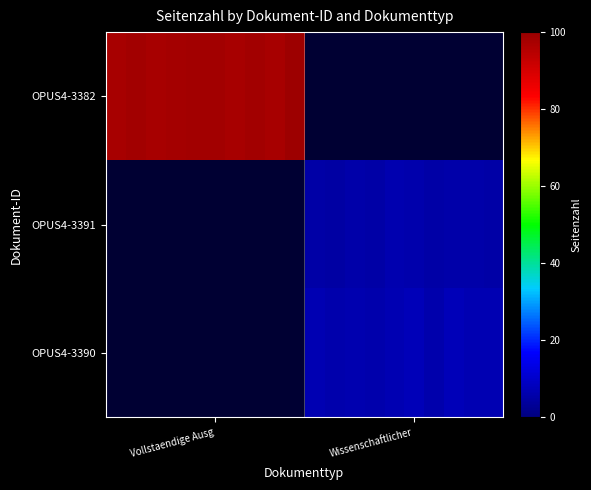

What is the greatest value displayed?

98.9